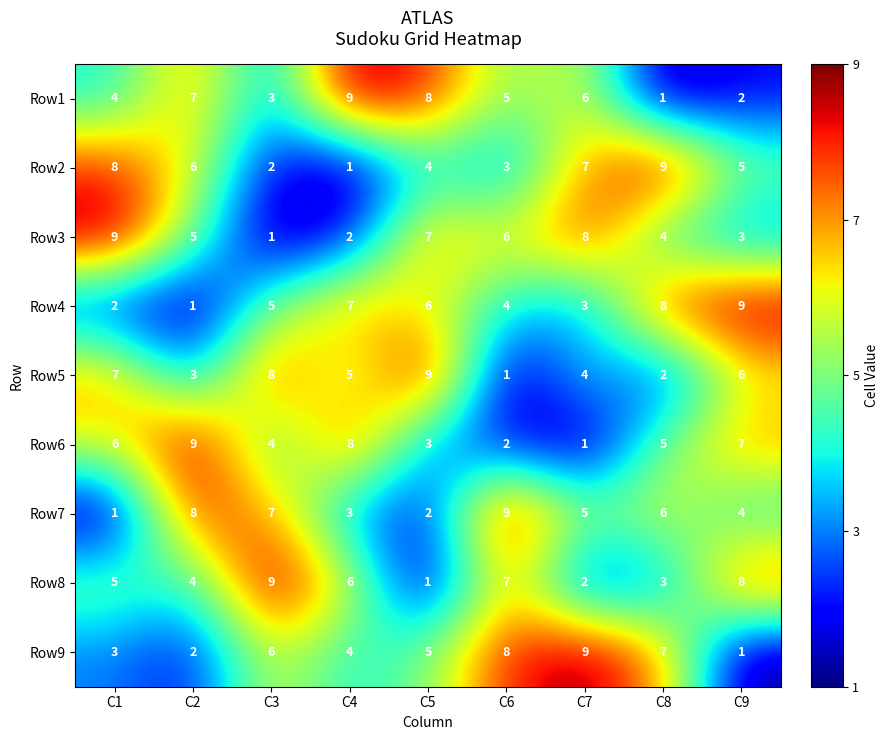

Where does the Row3 series first go above 5?

C1